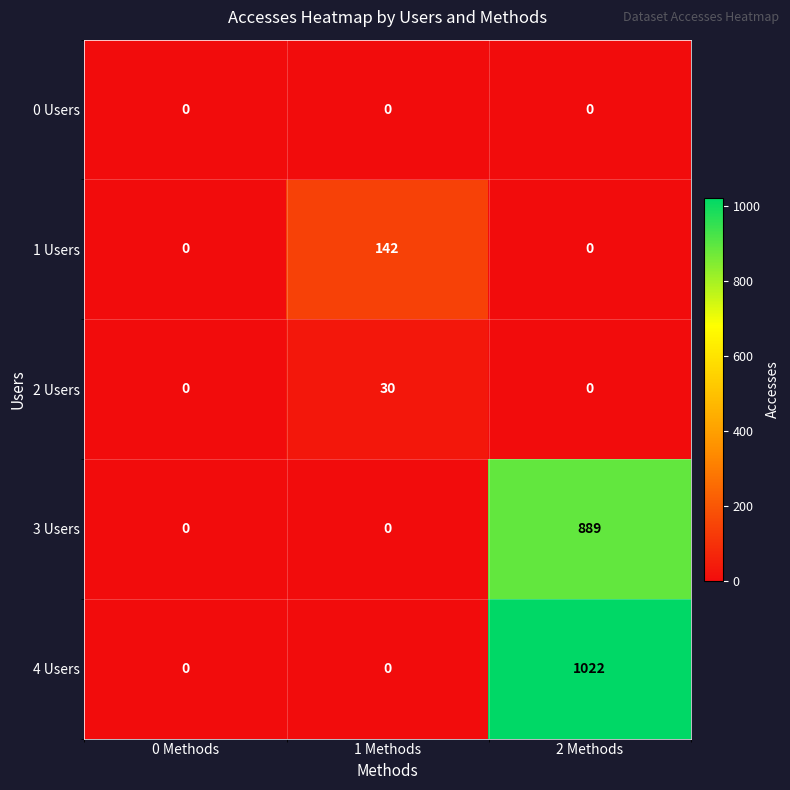

Which series has the largest range (max minus min)?

4 Users